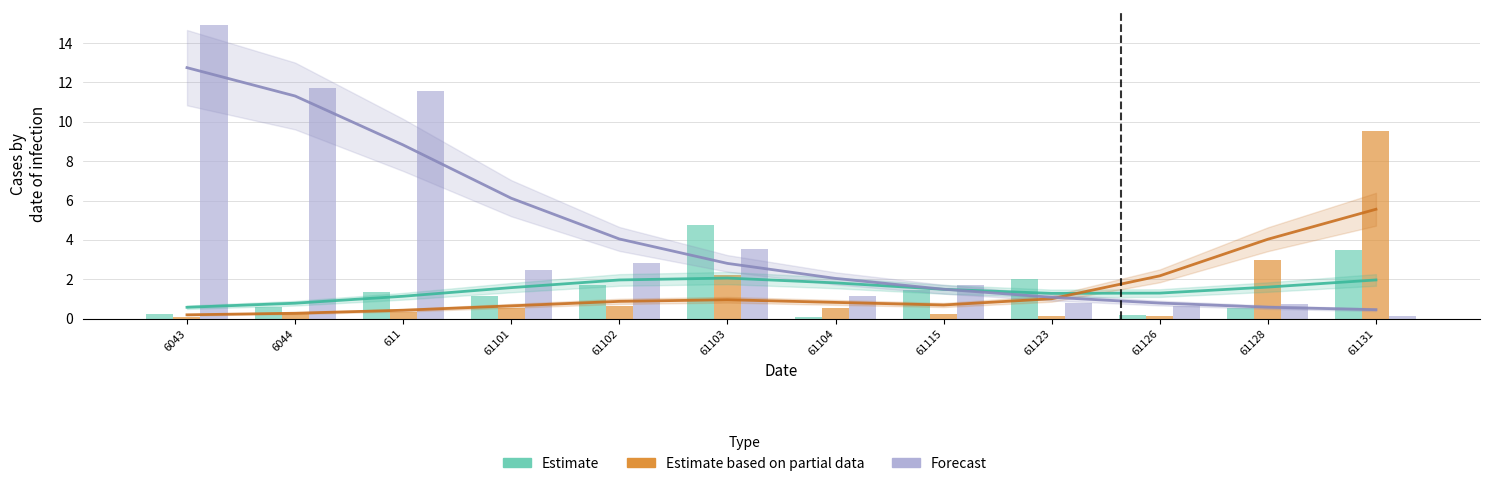

True or false: Estimate has a value of 2.5 at 611.

False